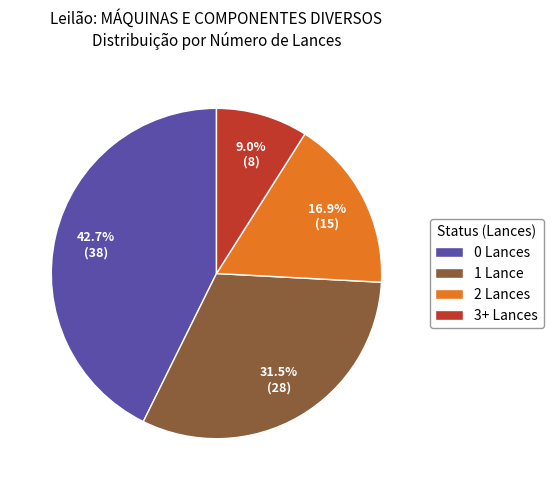

Does any single category account for the majority?

No